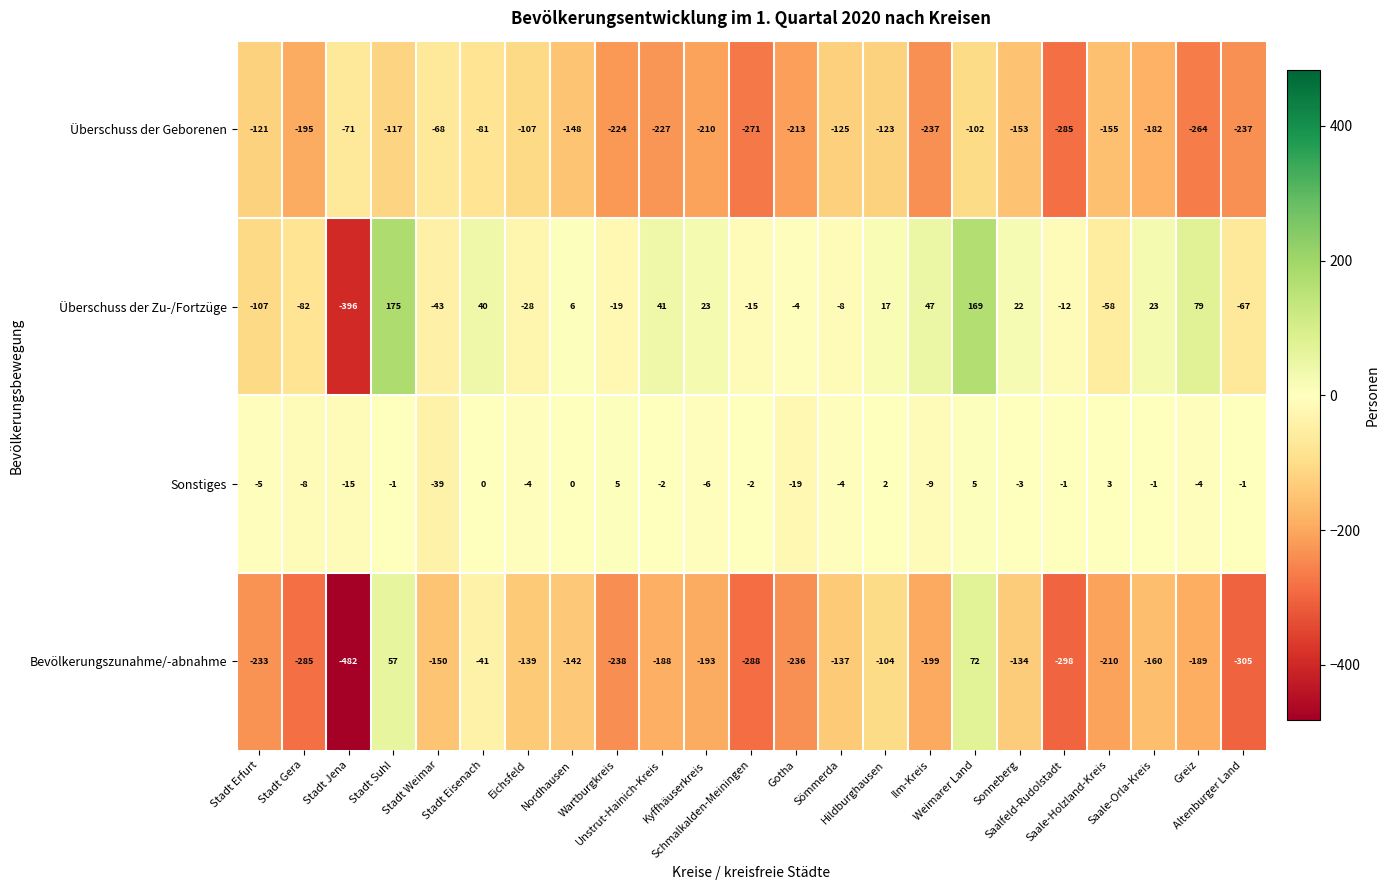

Which series has the widest spread of values?

Überschuss der Zu-/Fortzüge